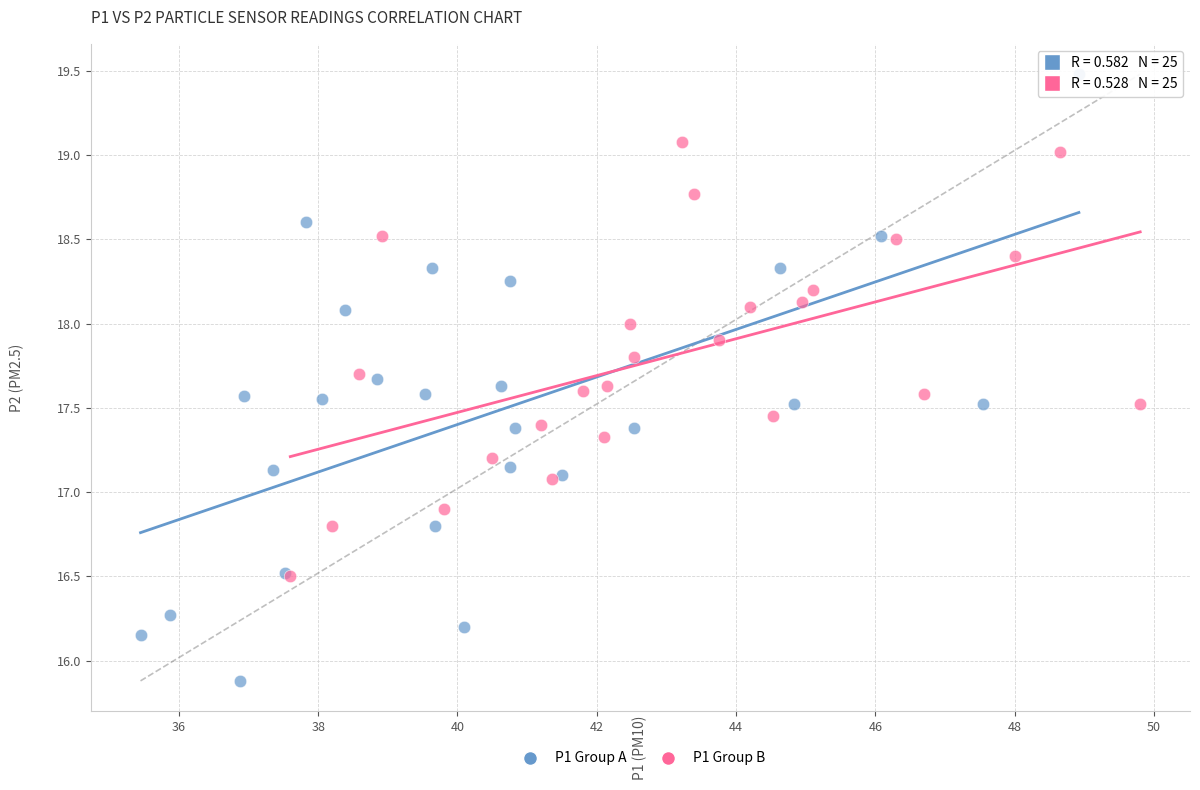

Which series reaches the minimum Y coordinate?

P1 Group A